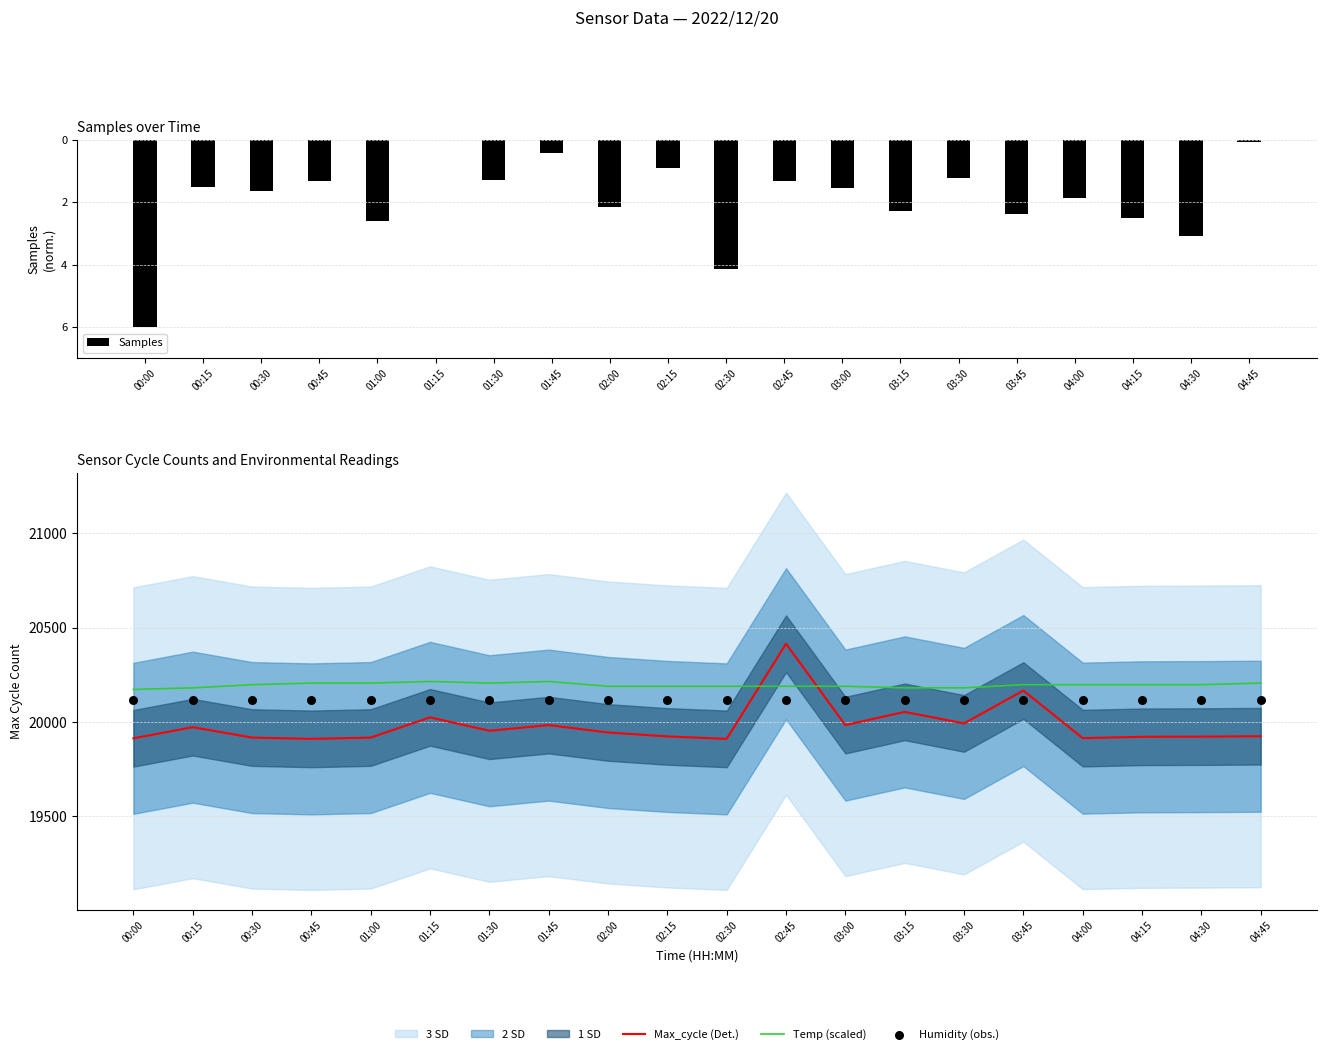

Which series has the largest Y range (max minus min)?

Max_cycle (Det.)